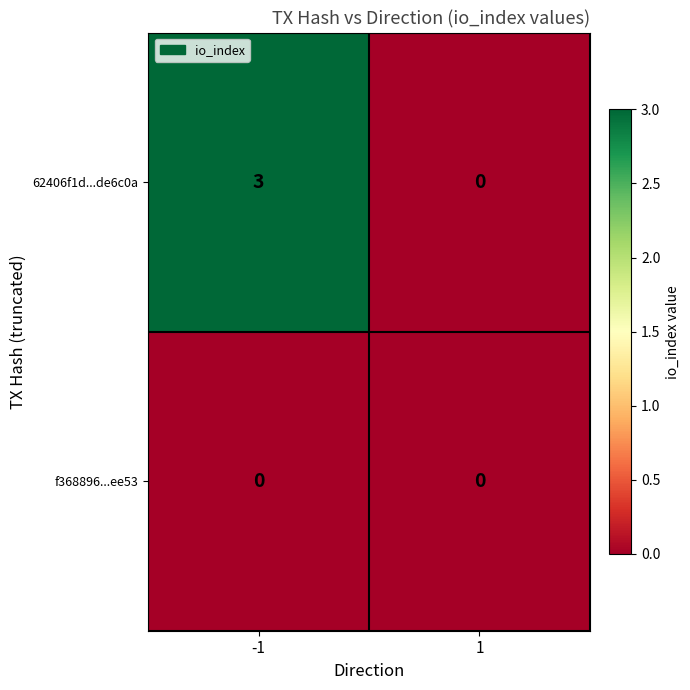

Rank the series by their average value, from lowest to highest.

f368896...ee53, 62406f1d...de6c0a